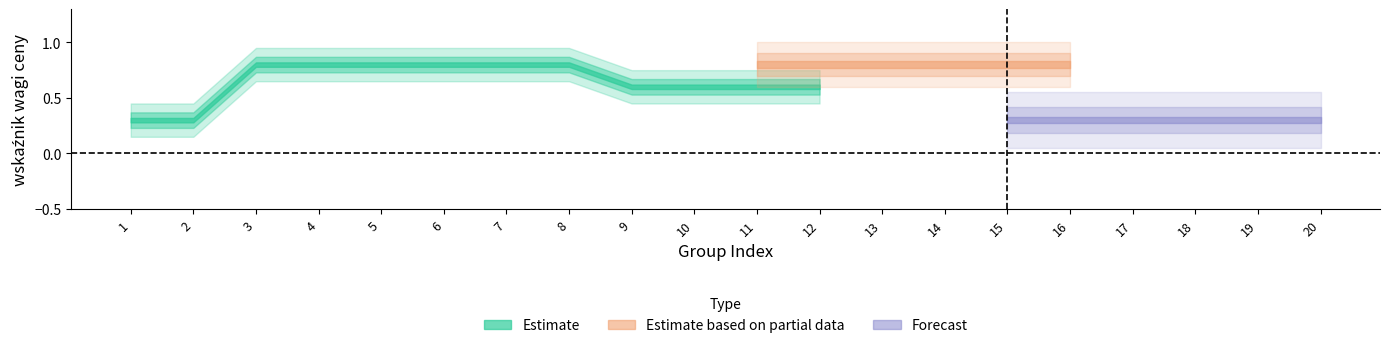

List the series in order of their peak value, highest first.

Estimate, Estimate based on partial data, Forecast